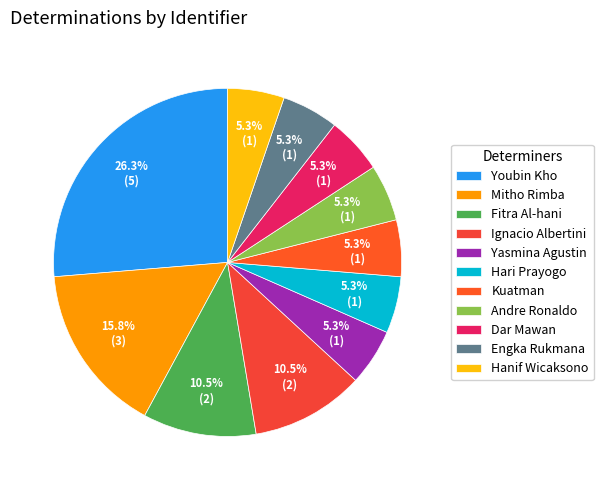

What is the ratio of the value at Hanif Wicaksono to the value at Mitho Rimba?

0.3